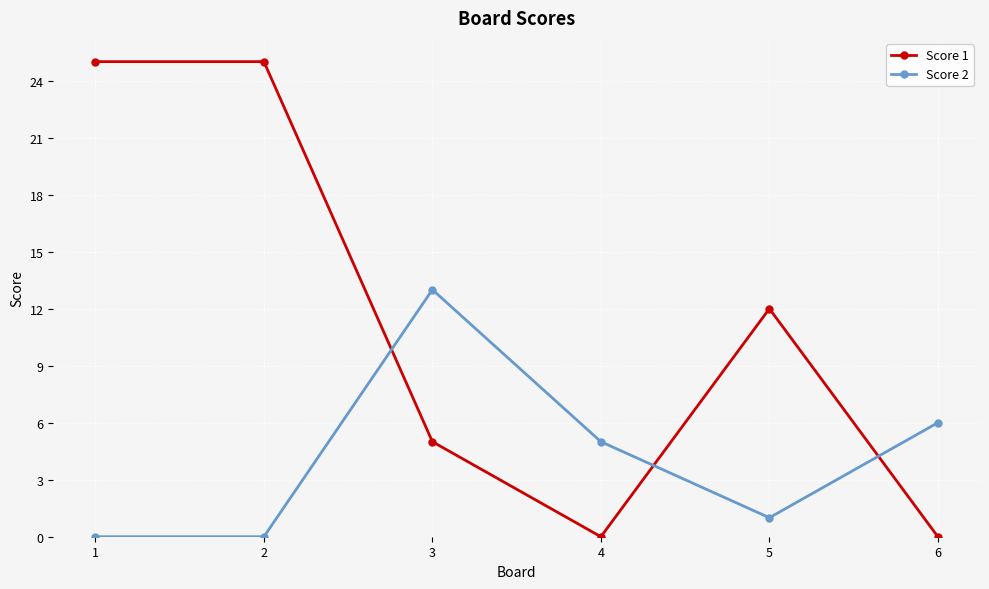

Which series has the largest range (max minus min)?

Score 1